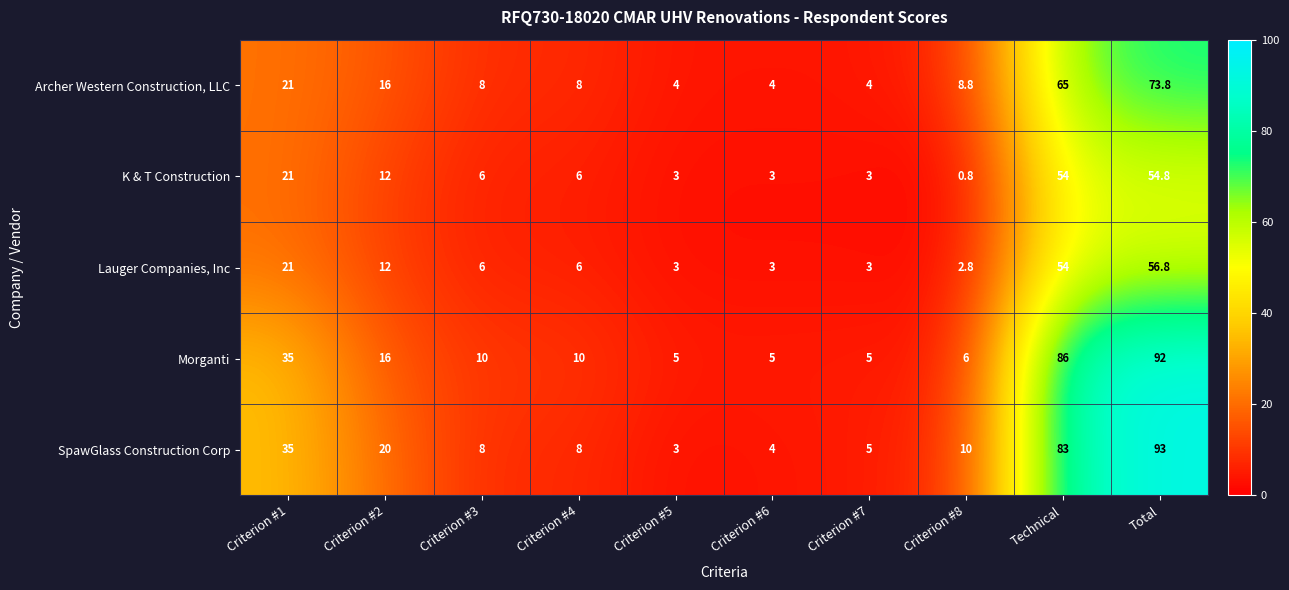

What is the spread (max minus min) of values at Technical?

32.0